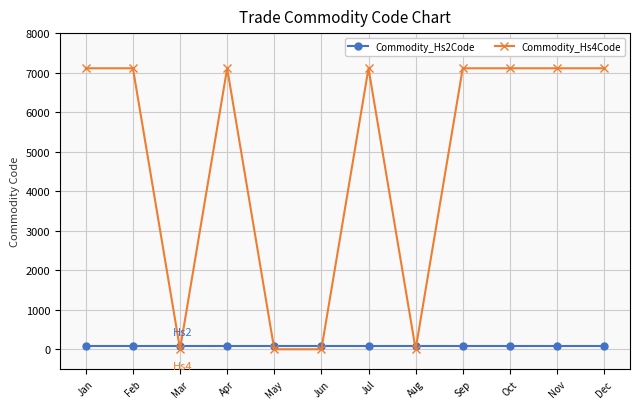

Reading left to right, what are all the values shown in this chart?

Commodity_Hs2Code: Jan=71	Feb=71	Mar=71	Apr=71	May=71	Jun=71	Jul=71	Aug=71	Sep=71	Oct=71	Nov=71	Dec=71
Commodity_Hs4Code: Jan=7110	Feb=7110	Mar=0	Apr=7110	May=0	Jun=0	Jul=7110	Aug=0	Sep=7110	Oct=7110	Nov=7110	Dec=7110